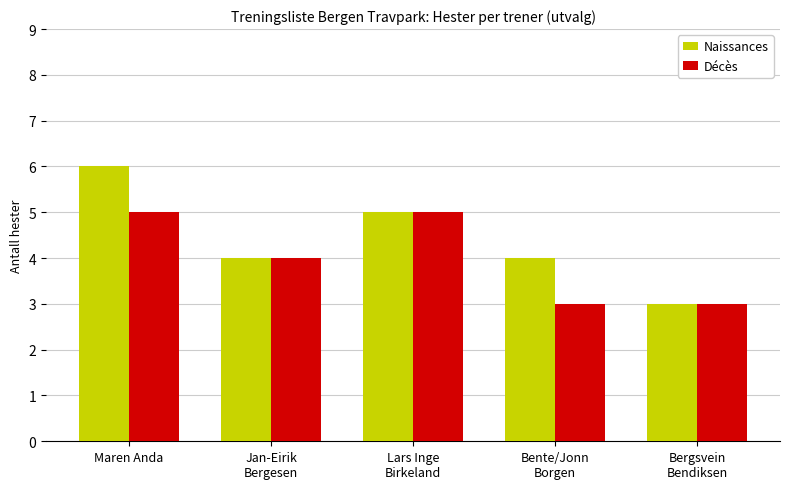

How many distinct data groups are displayed?

2